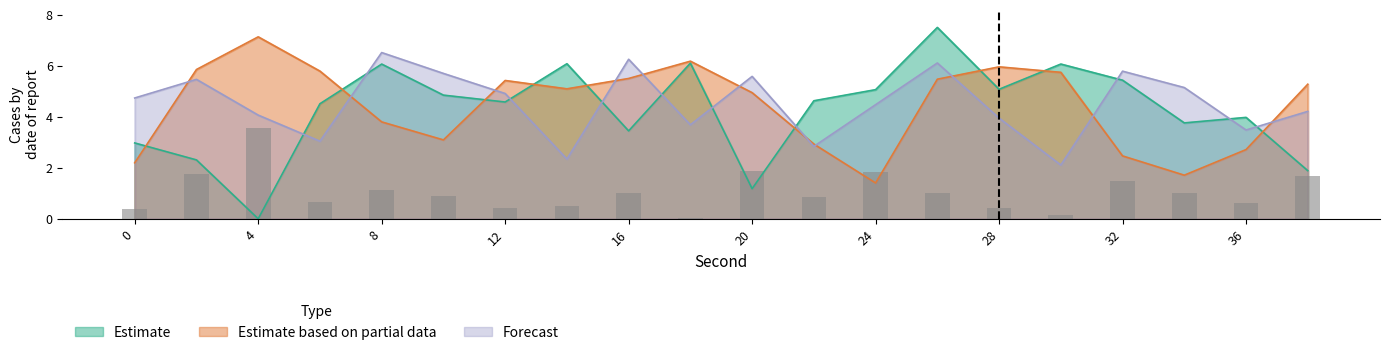

The value of Estimate based on partial data at 0 is 2.2. True or false?

True